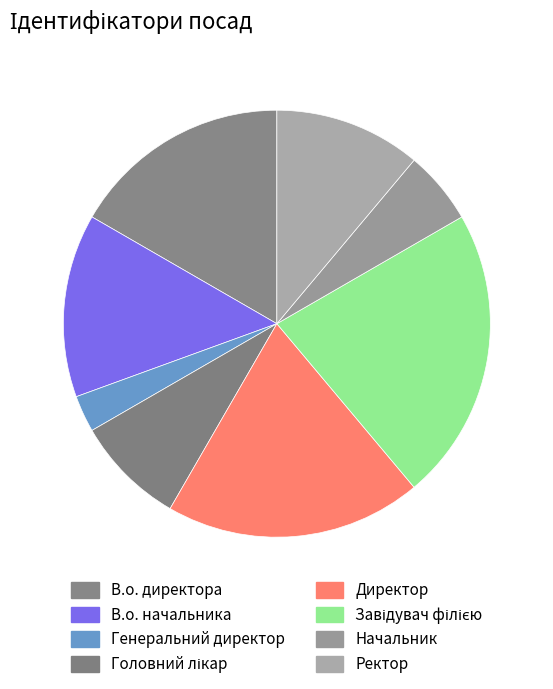

What percentage is NOT represented by Завідувач філією?

77.8%